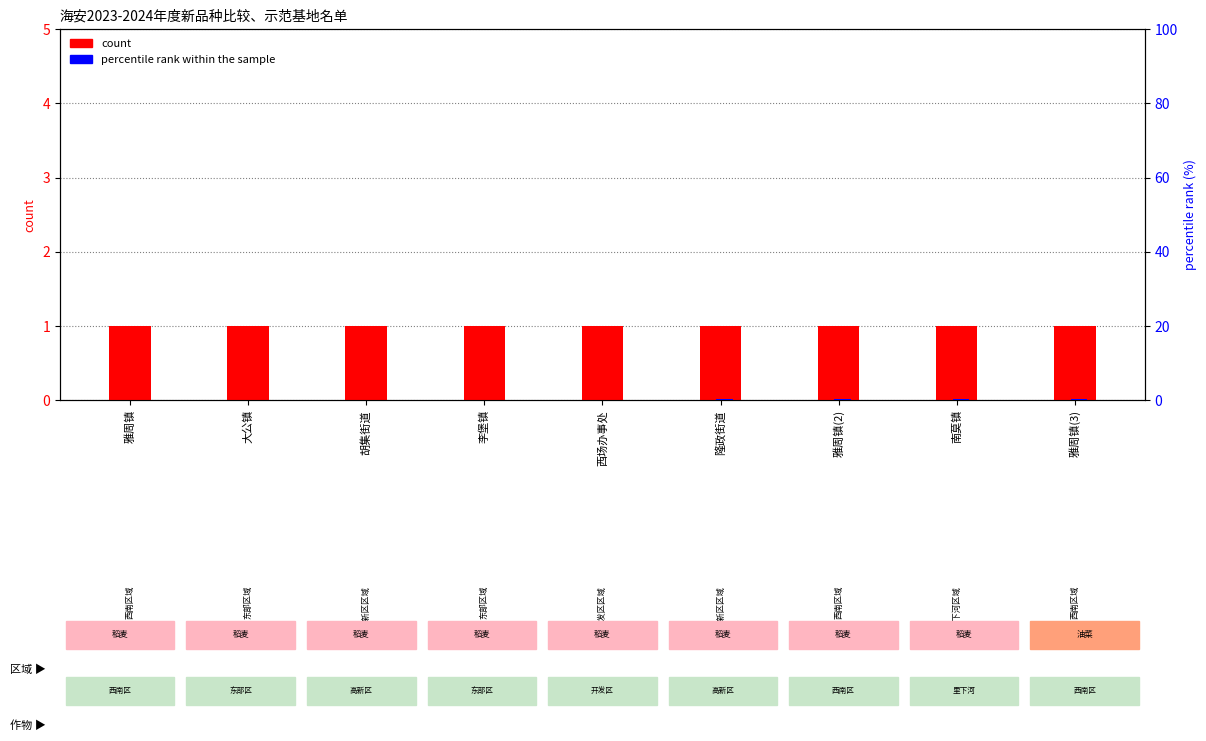

Reading right to left, list all the values displayed in this chart.

count: 1.0	1.0	1.0	1.0	1.0	1.0	1.0	1.0	1.0
percentile rank within the sample: 0.3	0.3	0.2	0.2	0.2	0.1	0.1	0.1	0.0